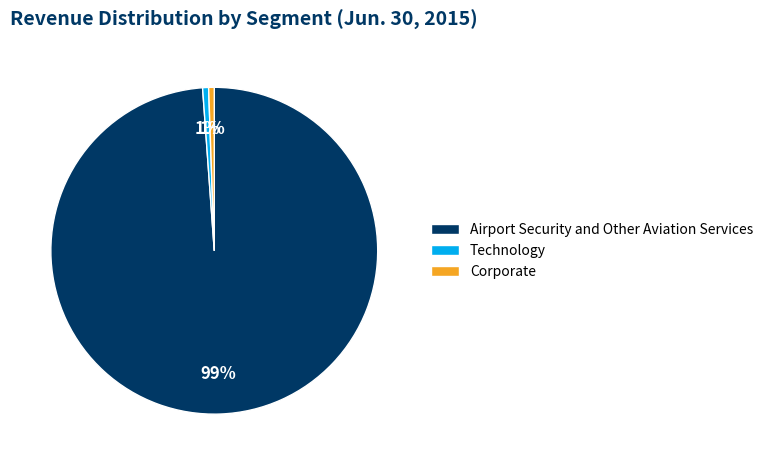

What percentage is the Corporate slice, to the nearest percent?

1%